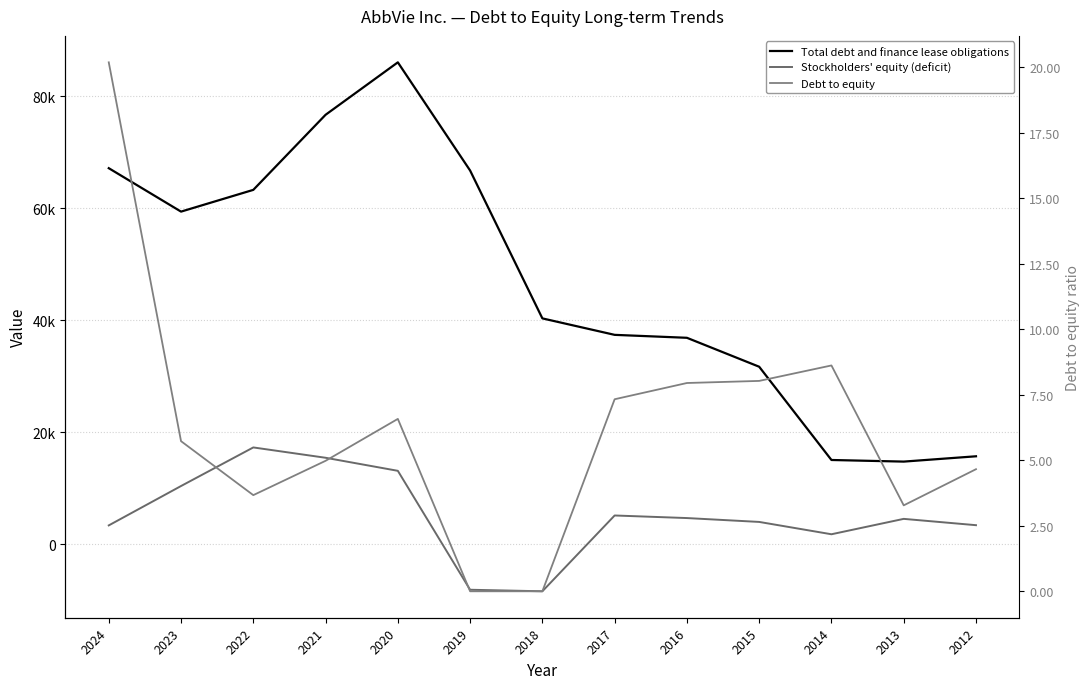

What is the value of the Stockholders' equity (deficit) point at the 9th from the left?

4636.0